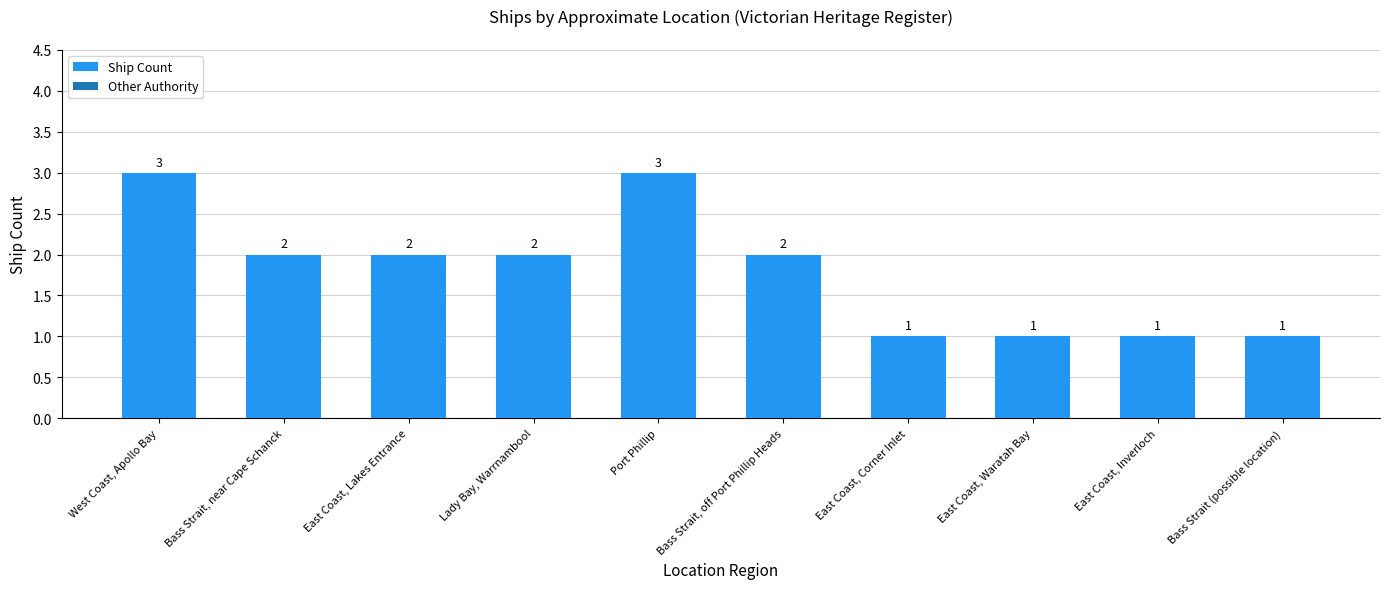

What is the maximum value shown in the chart?

3